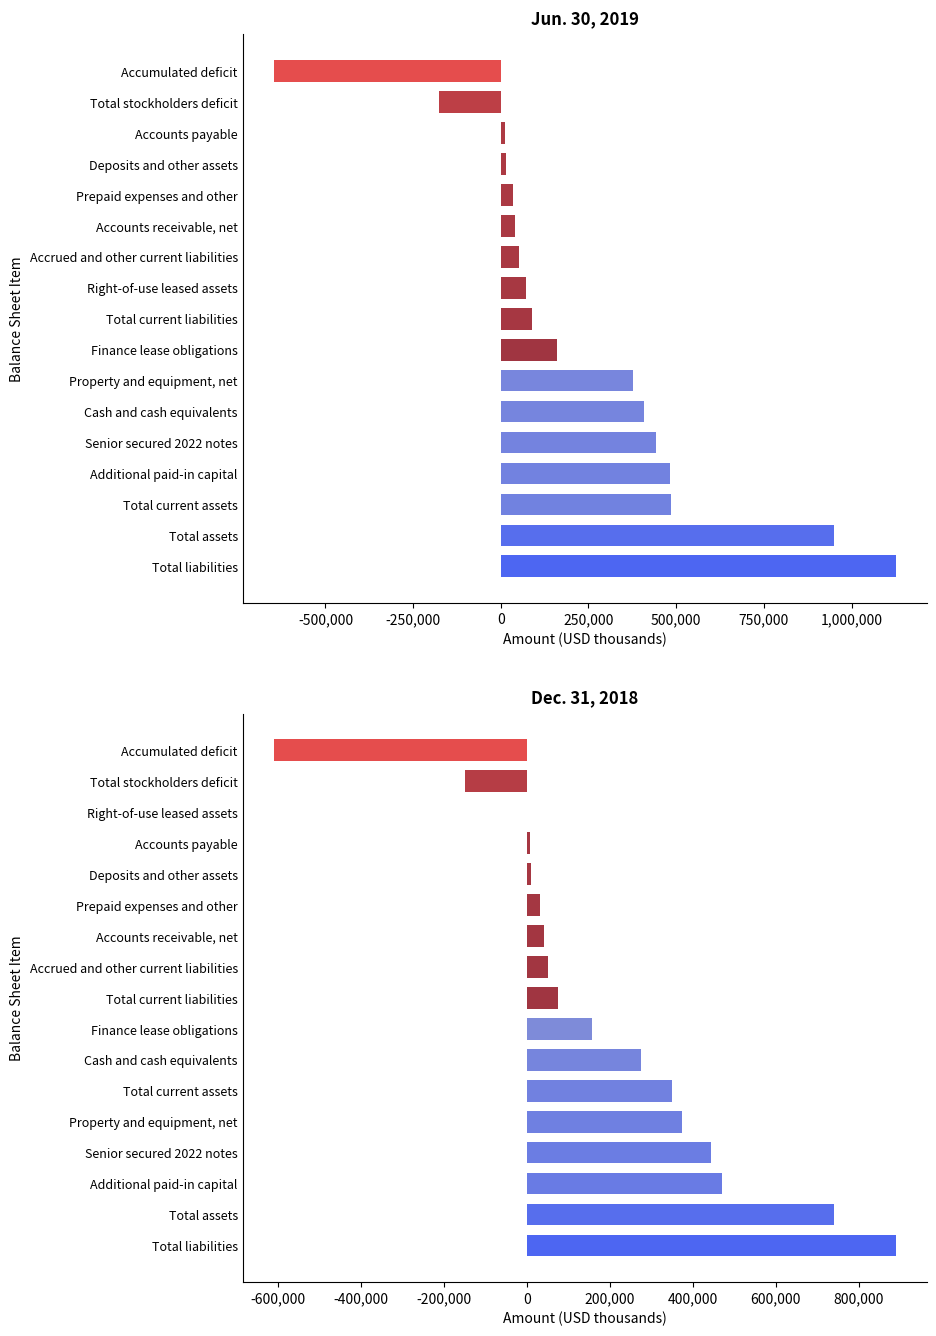

How many negative values does the Jun. 30, 2019 series have?

2